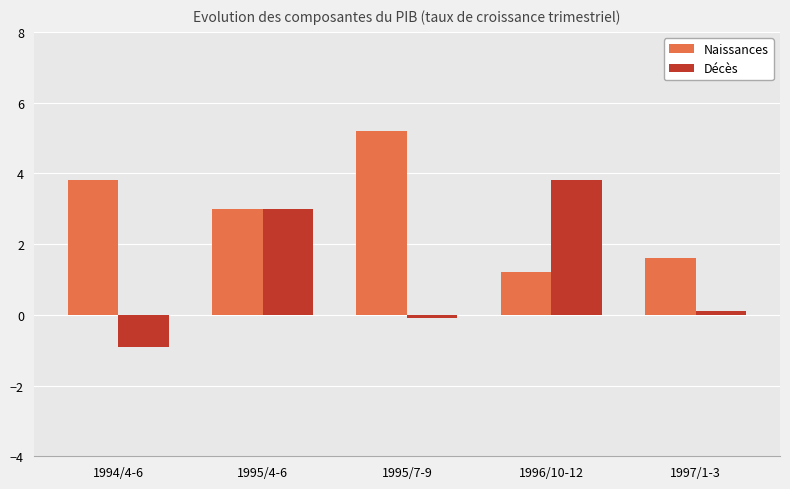

At how many categories does at least one series exceed 5?

1